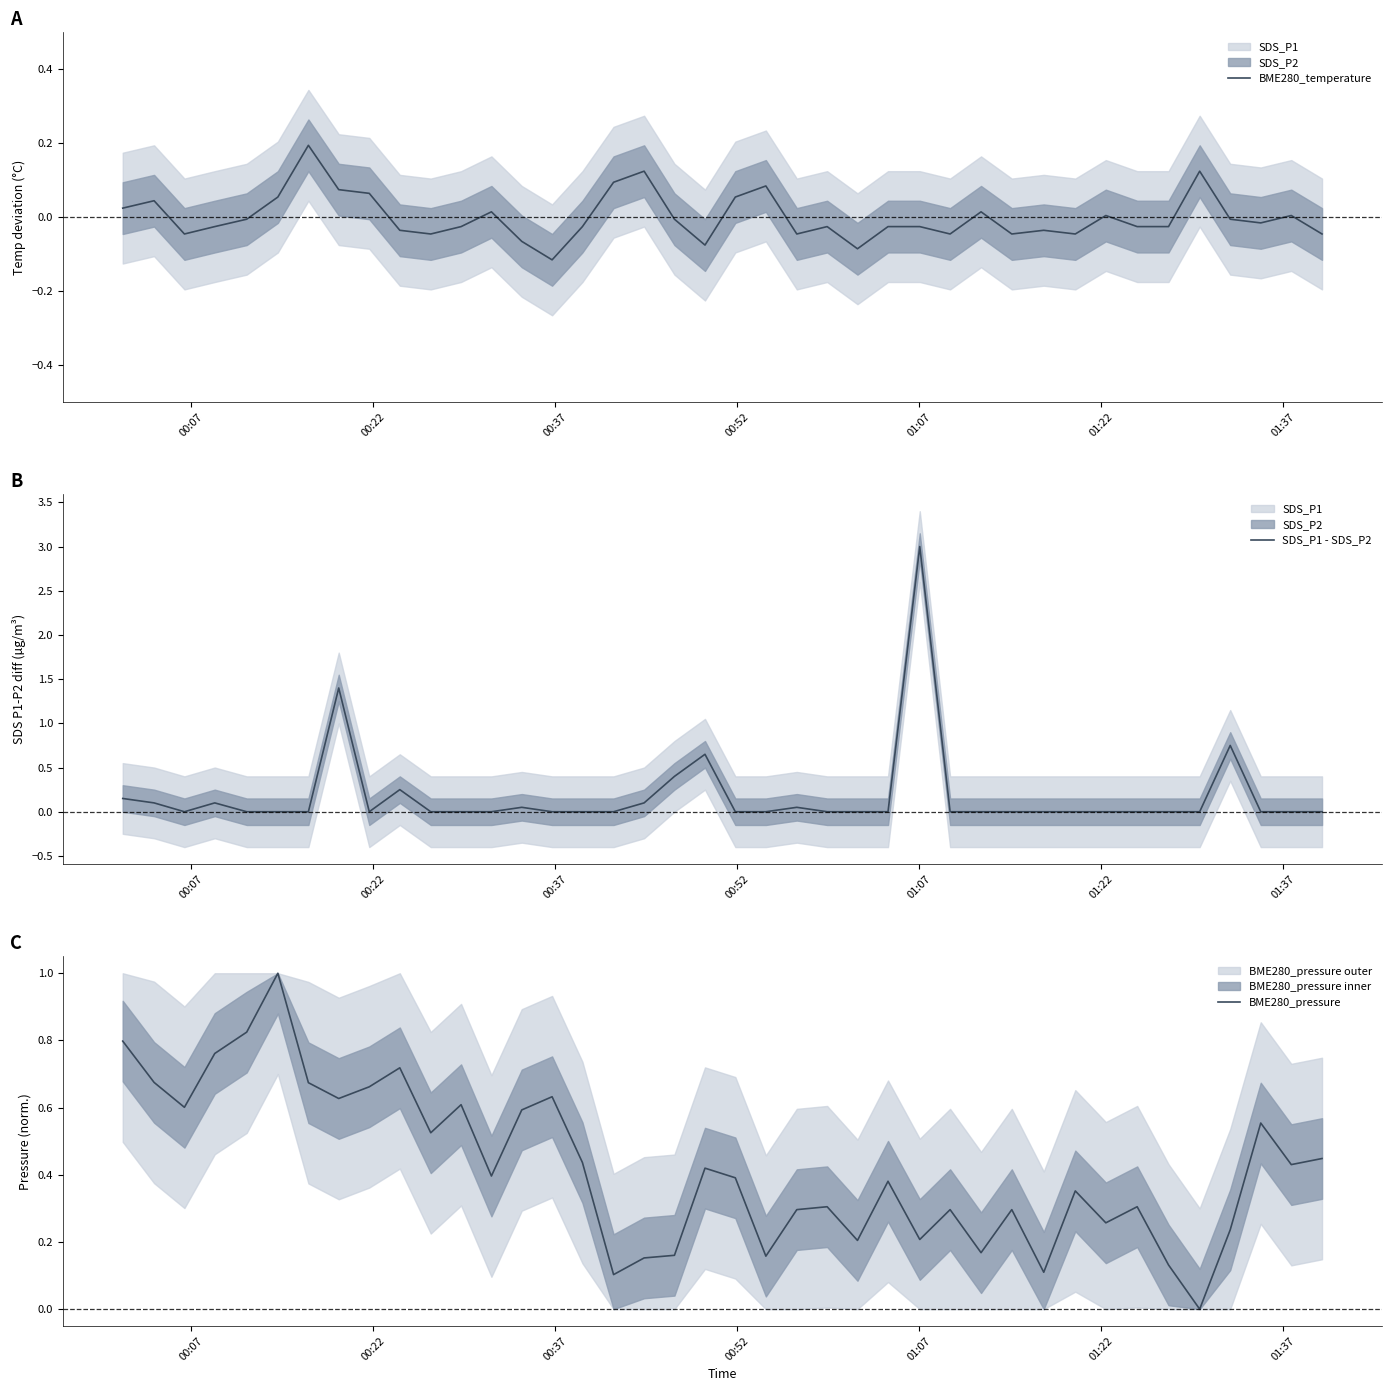

What is the maximum value for SDS_P1 - SDS_P2?

3.0